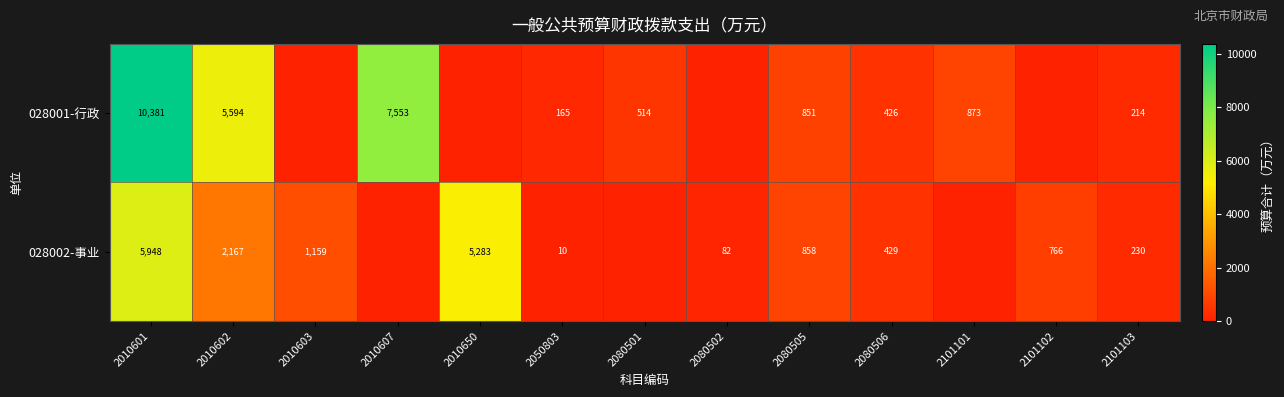

Is it true that 028002-事业 equals 1947 at 2010603?

False